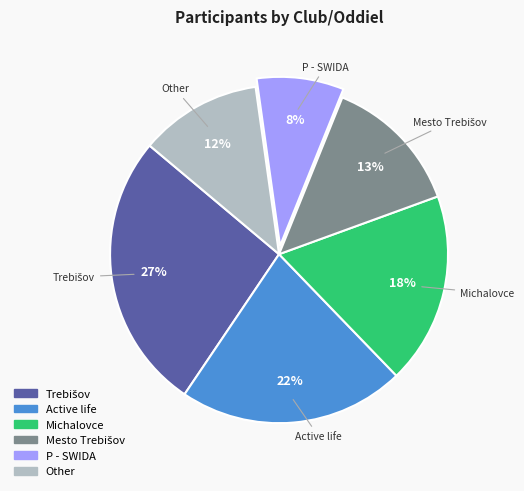

The P - SWIDA slice represents 1% of the pie. True or false?

False